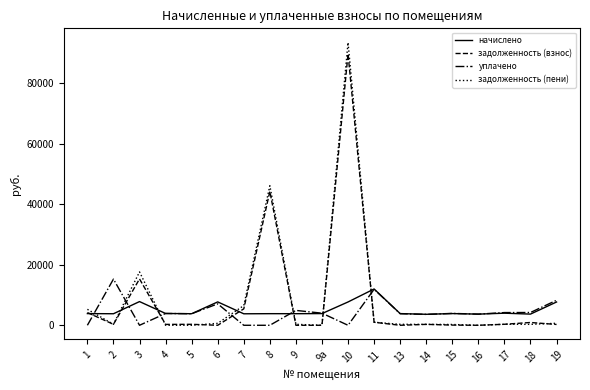

Where is уплачено nearest to the value 7630?

6